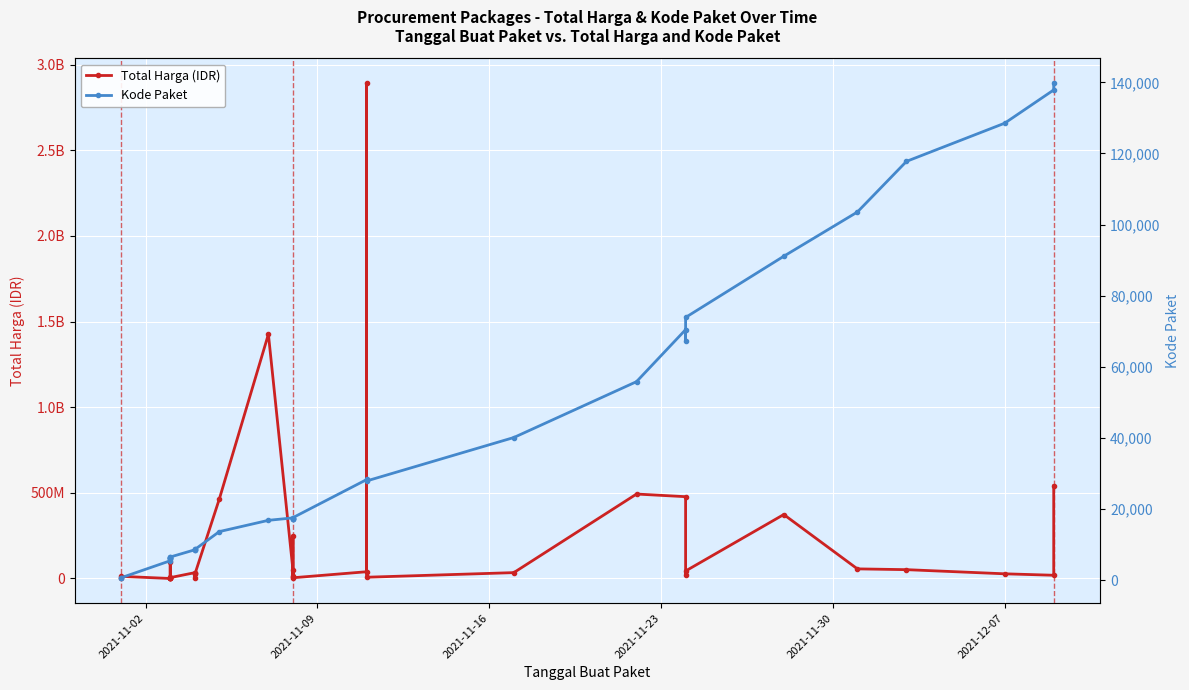

True or false: Total Harga (IDR) and Kode Paket intersect in this chart.

False